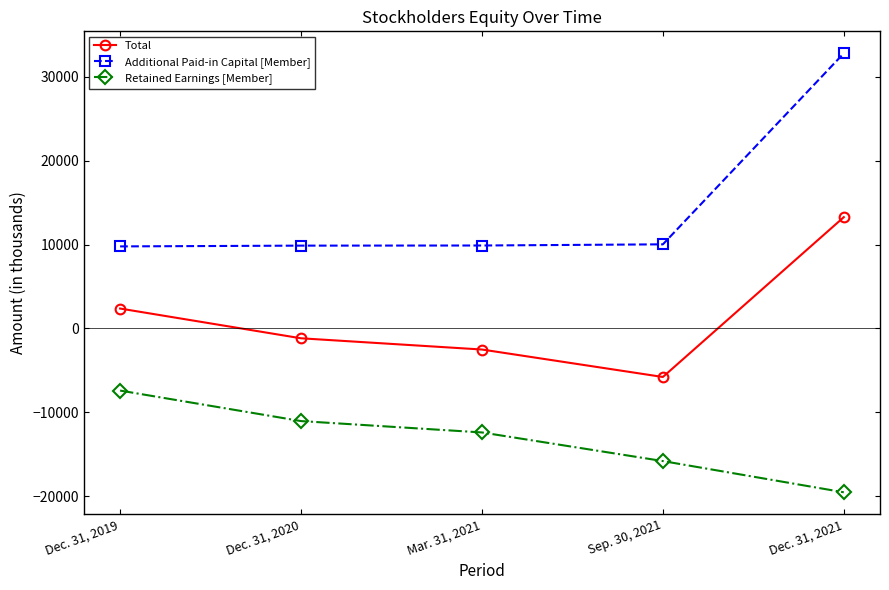

What is the total value across all series at Sep. 30, 2021?

-11585